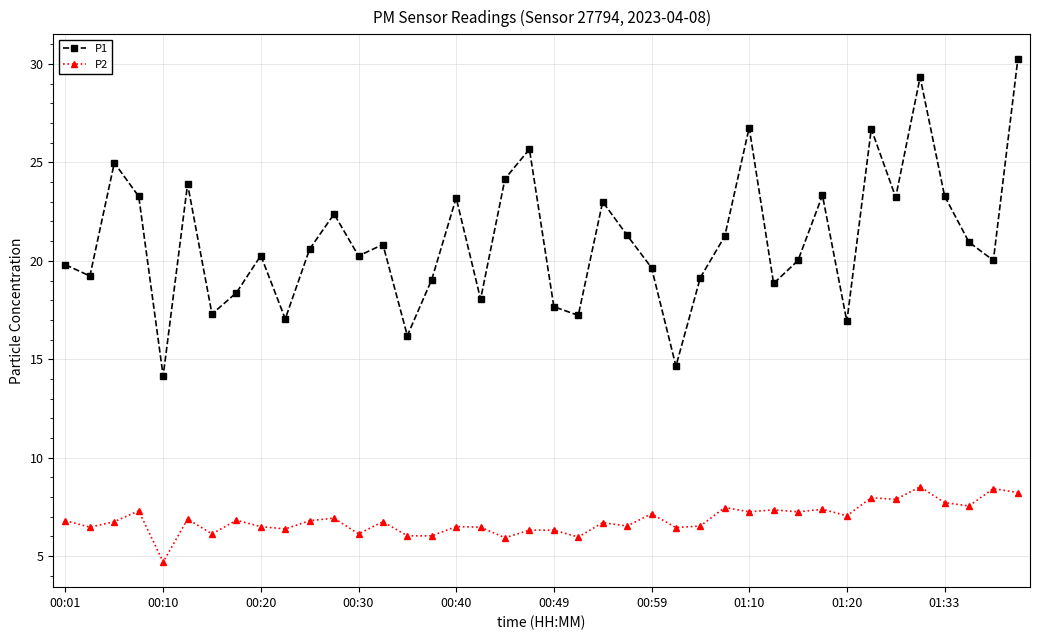

Which series has the widest spread of values?

P1